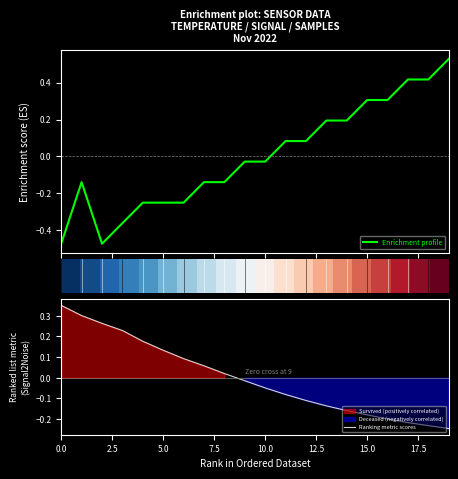

How many positive values does the Ranking metric scores series have?

9